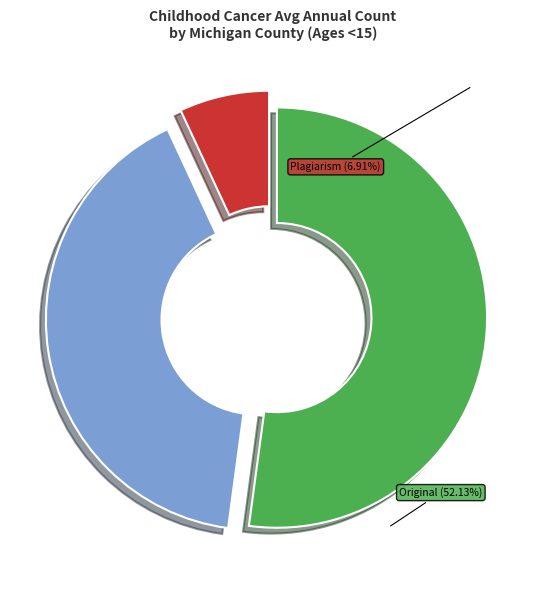

Does any single category account for the majority?

Yes